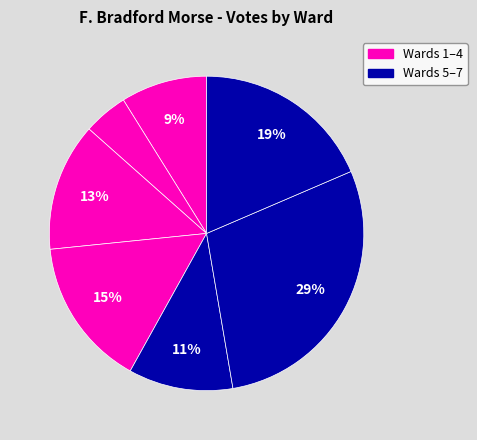

Count the number of slices in the pie.

7